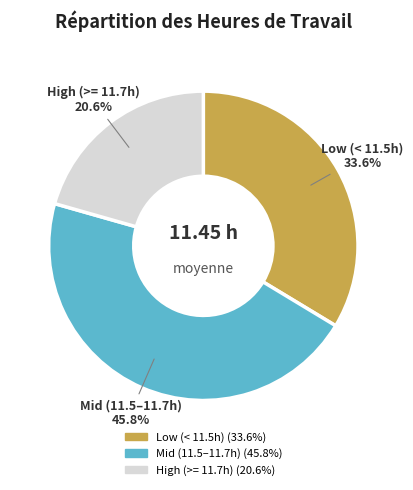

Is there a majority slice in this chart?

No